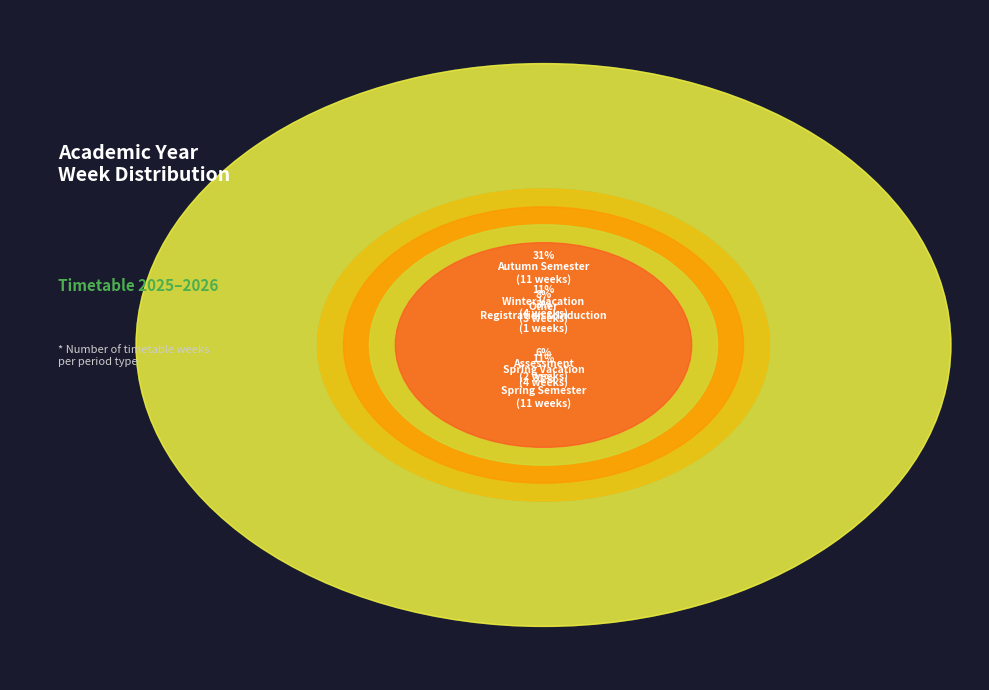

Which slice is the largest?

Autumn Semester